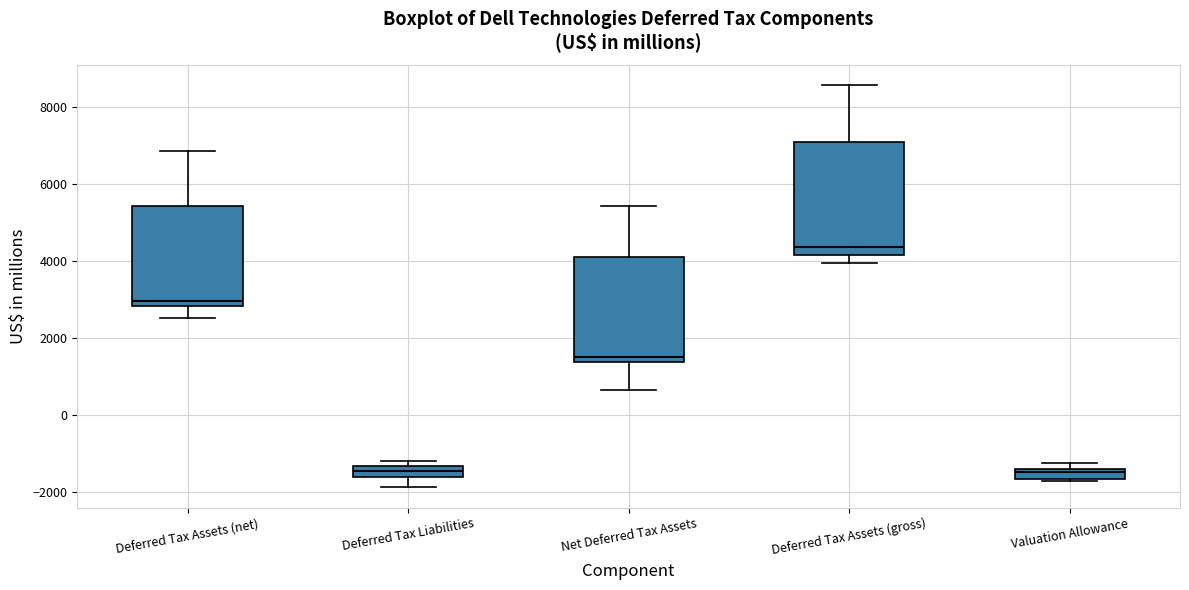

Where does the median line of the box for Deferred Tax Assets (gross) sit on the y-axis? The values are not printed on the chart, so give them approximately, as read against the axis.

4400